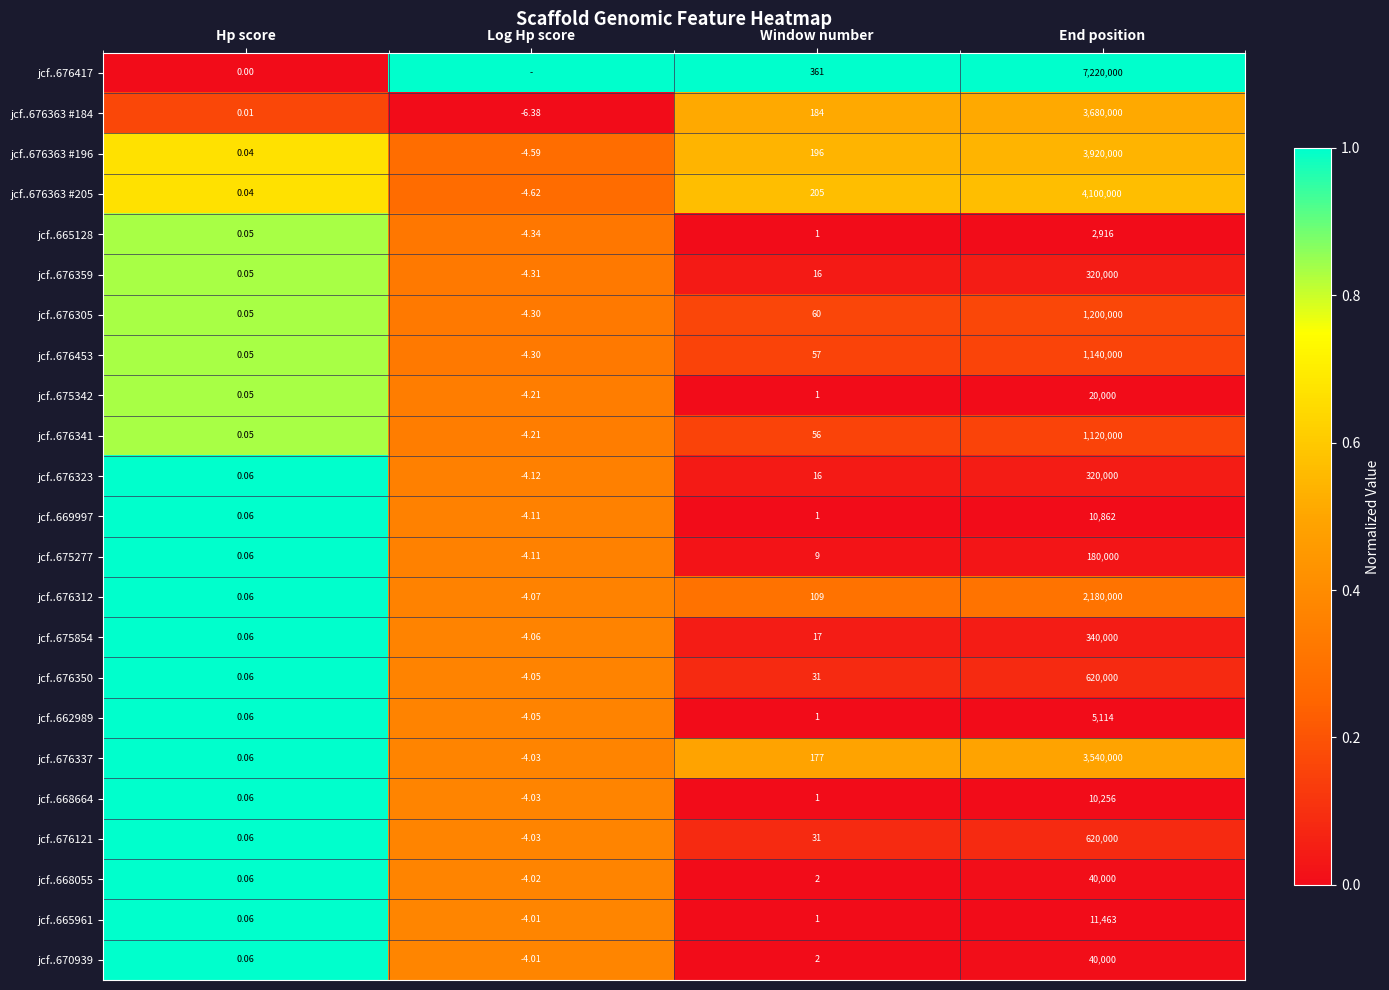

Where is jcf..676337 nearest to the value 1769997?

Window number